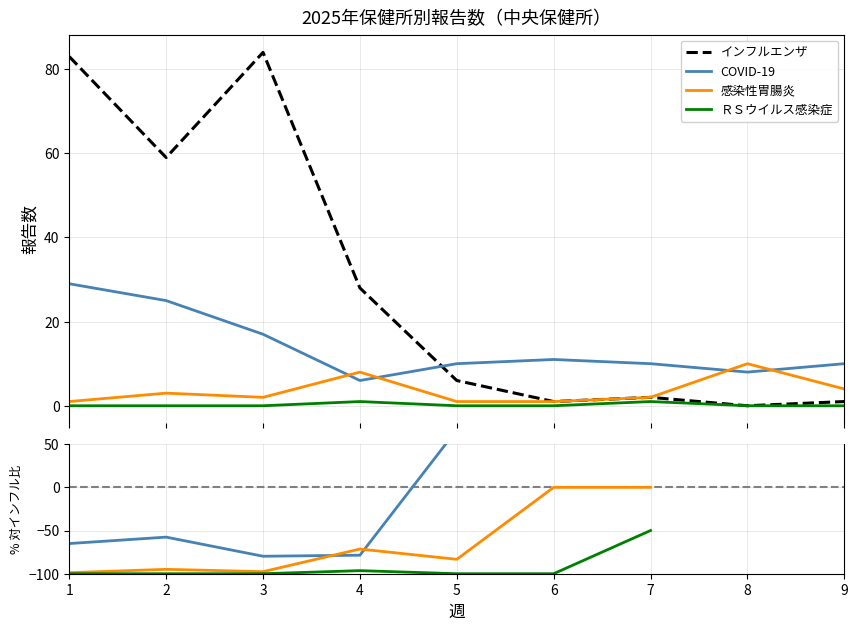

What is the maximum value for COVID-19?

29